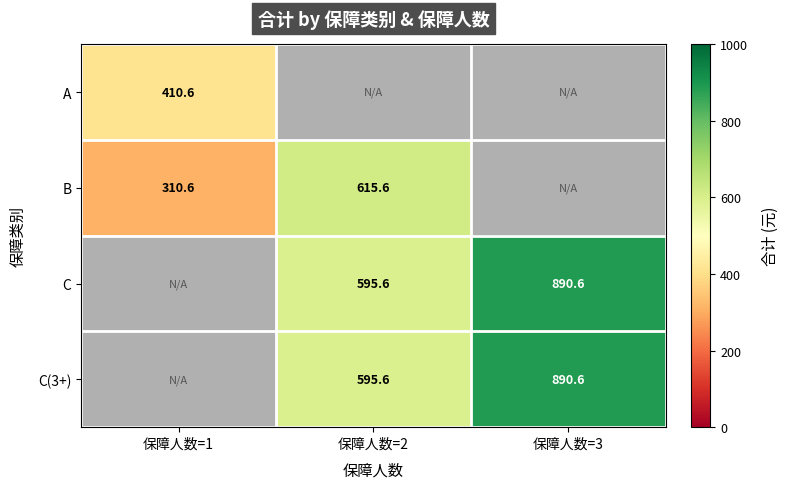

What is the sum of the C(3+) values at 保障人数=3 and 保障人数=2?

1486.2